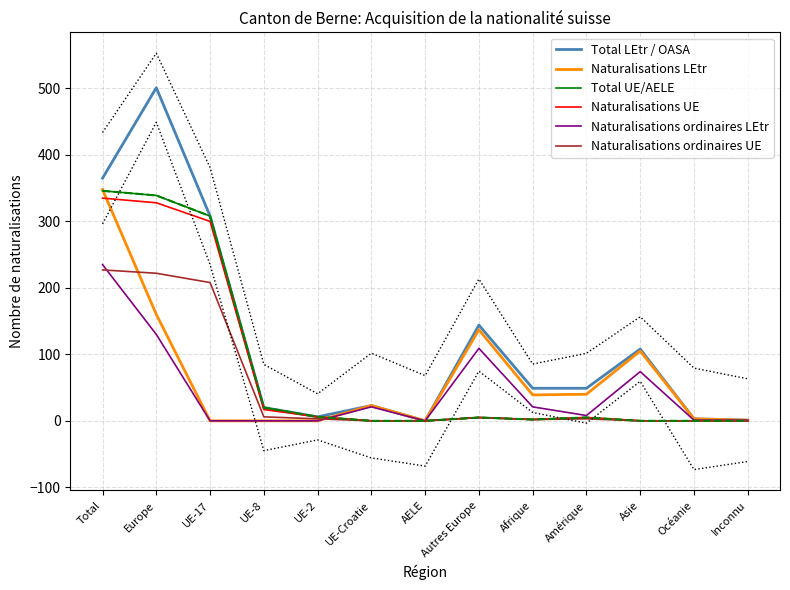

How many interior local valleys does the Naturalisations ordinaires UE series have?

1